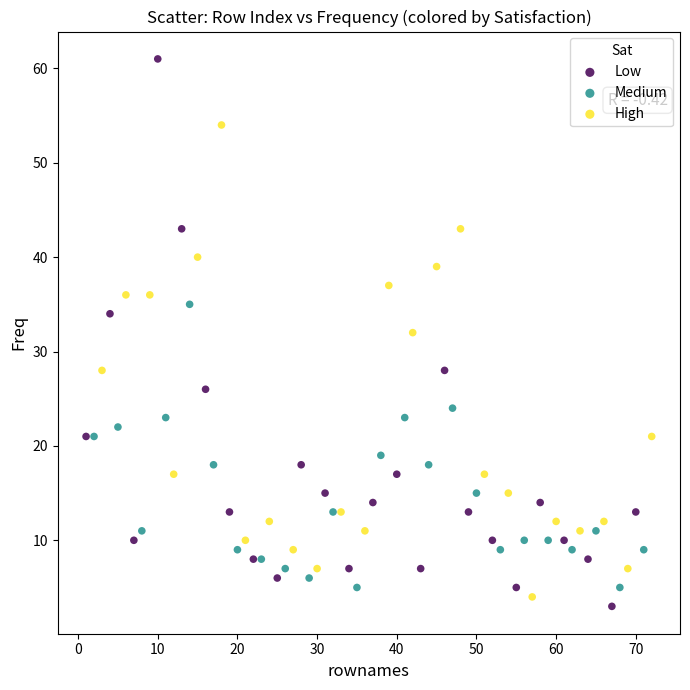

Which series has the largest Y range (max minus min)?

Low